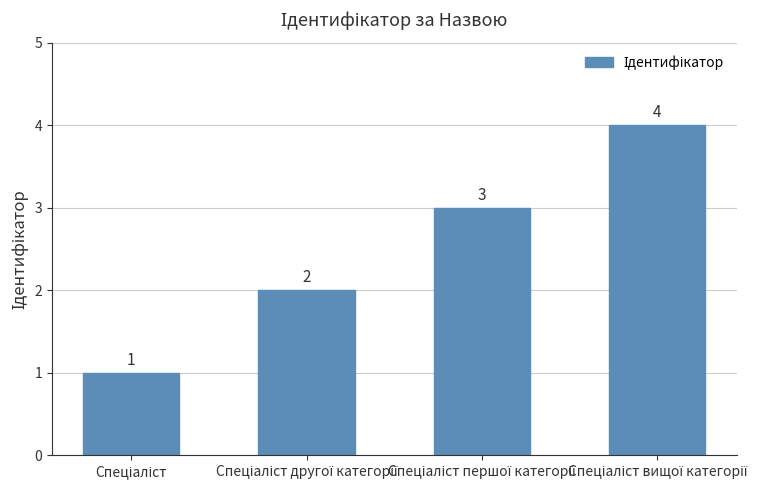

How many distinct data groups are displayed?

1